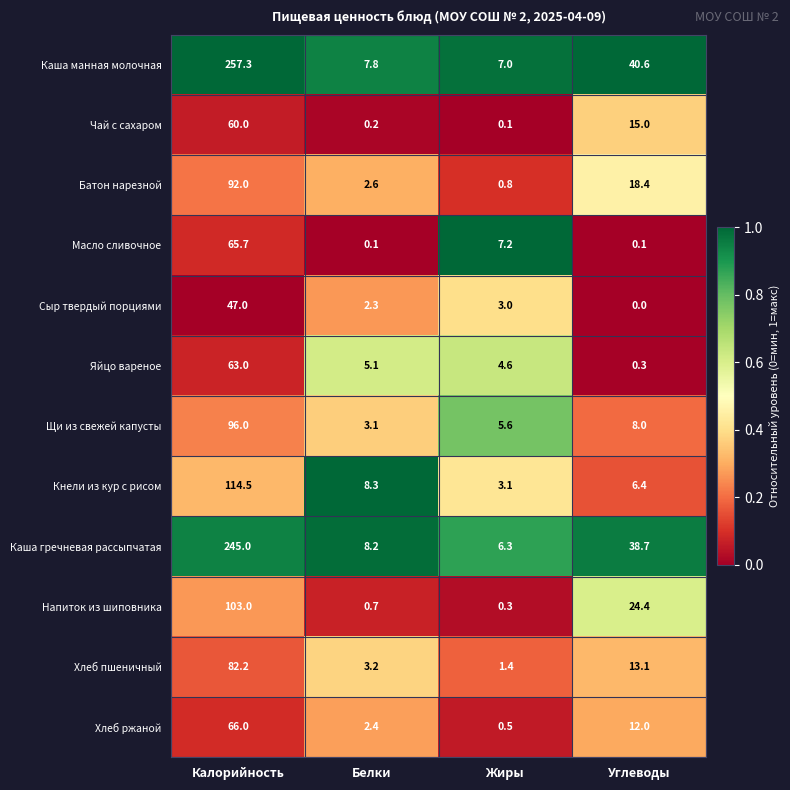

At how many categories does at least one series exceed 0?

4